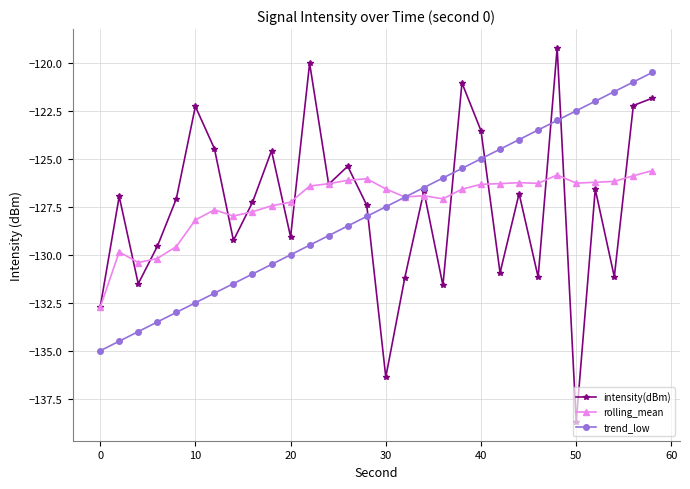

What is the value of the rolling_mean point at the 21st from the left?

-126.3